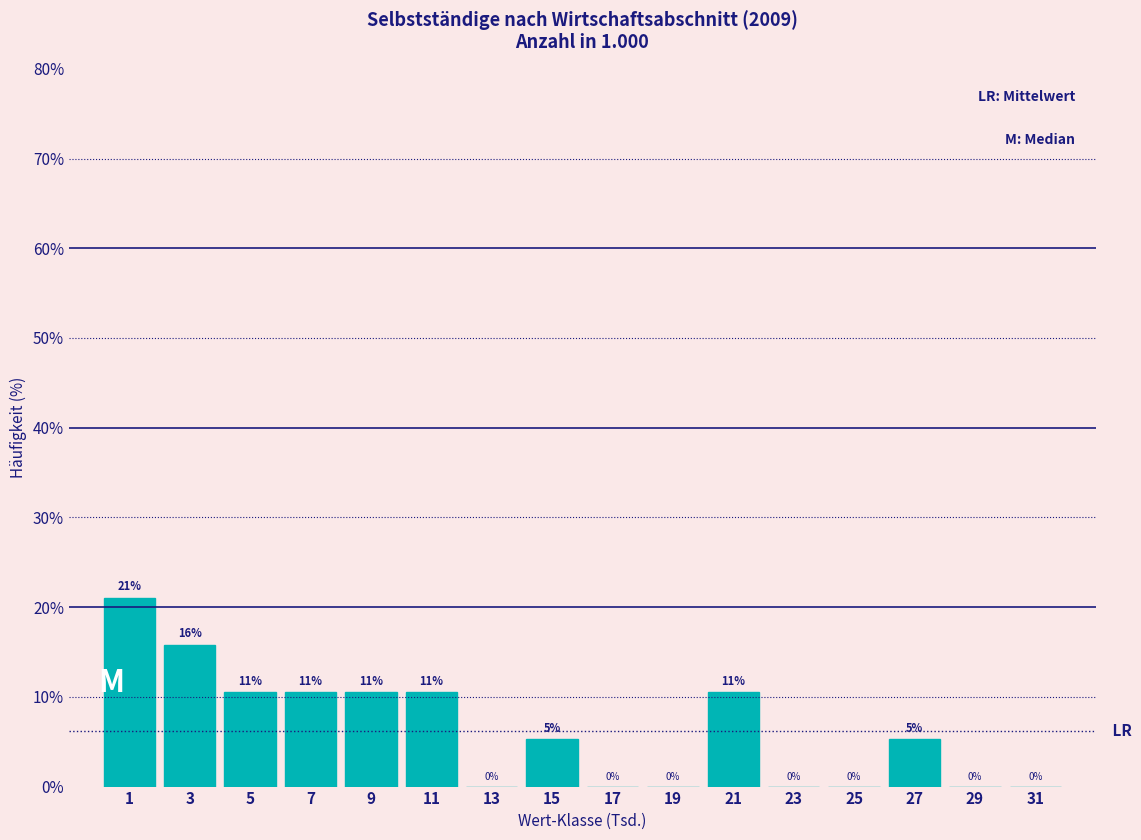

Over which range of the x-axis is the bar tallest?

0 to 2